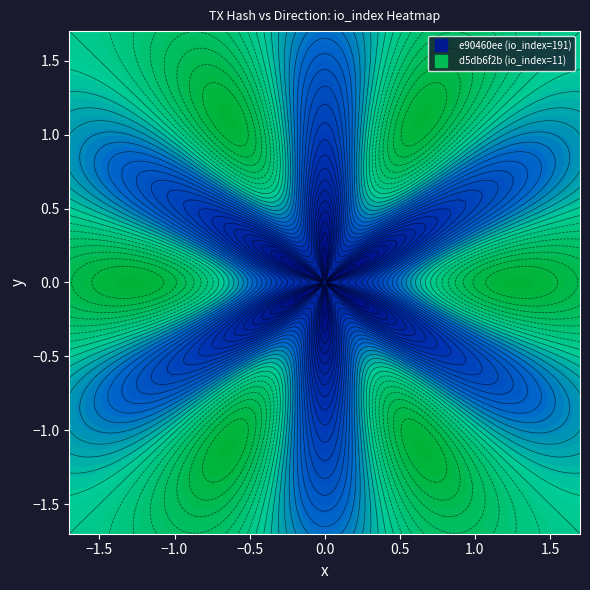

How many categories are shown in the chart?

2